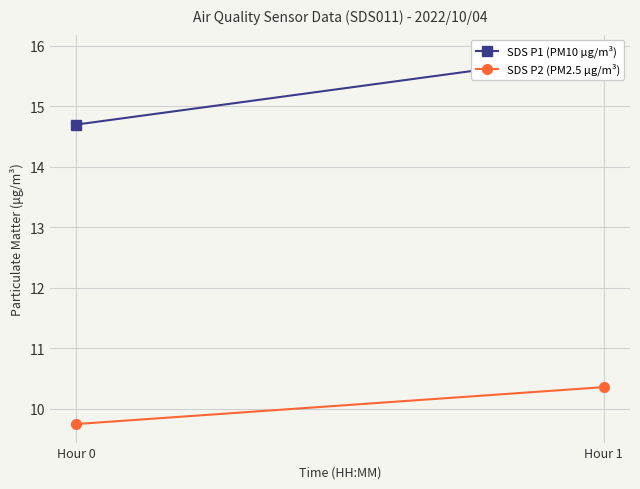

Rank the categories by SDS P1 (PM10 µg/m³) value from highest to lowest.

Hour 1, Hour 0